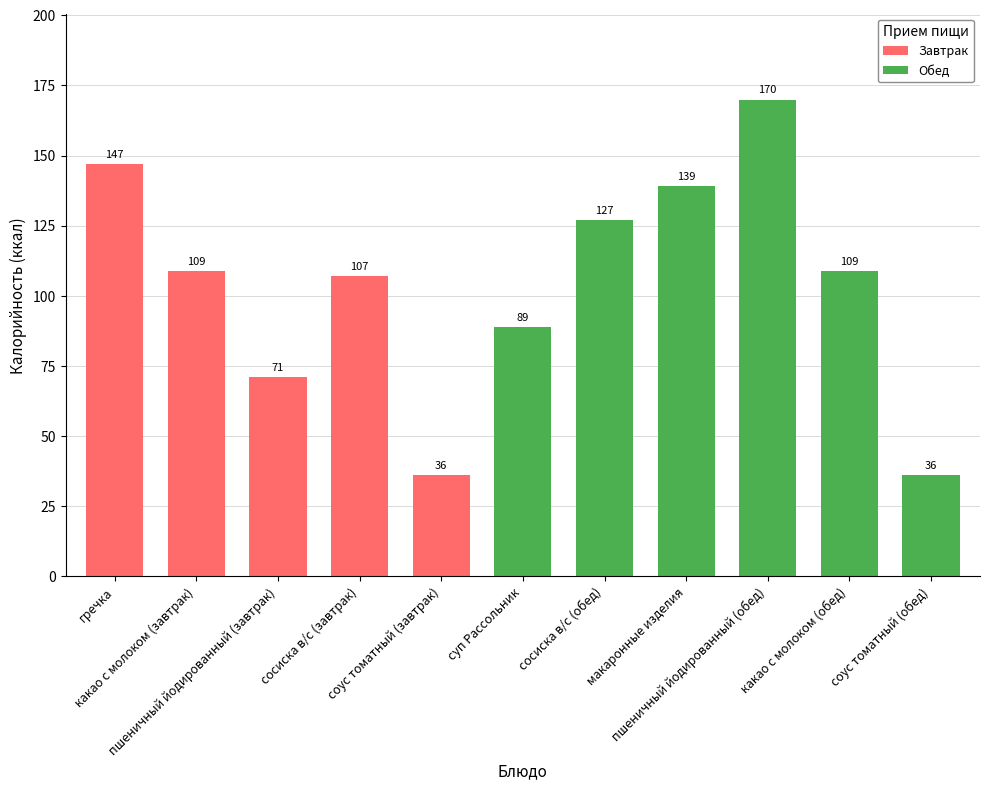

What is the value of the 6th bar from the left?

89